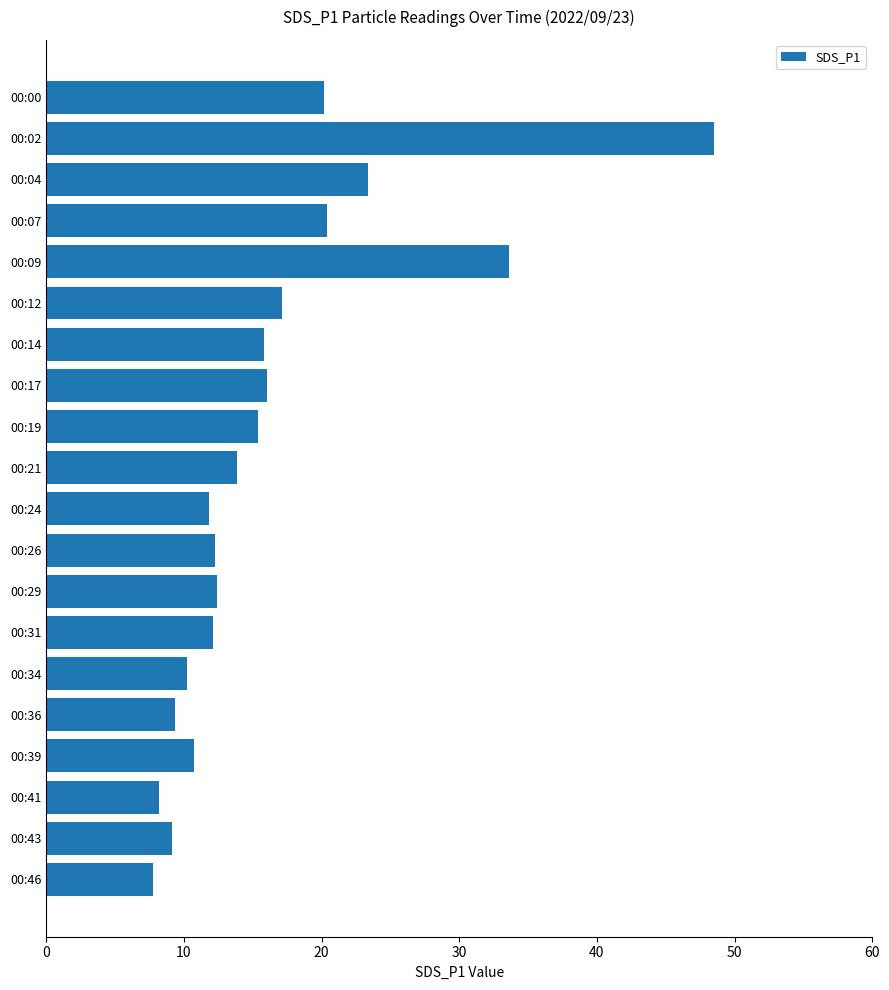

What is the value of the 6th bar from the top?

17.1